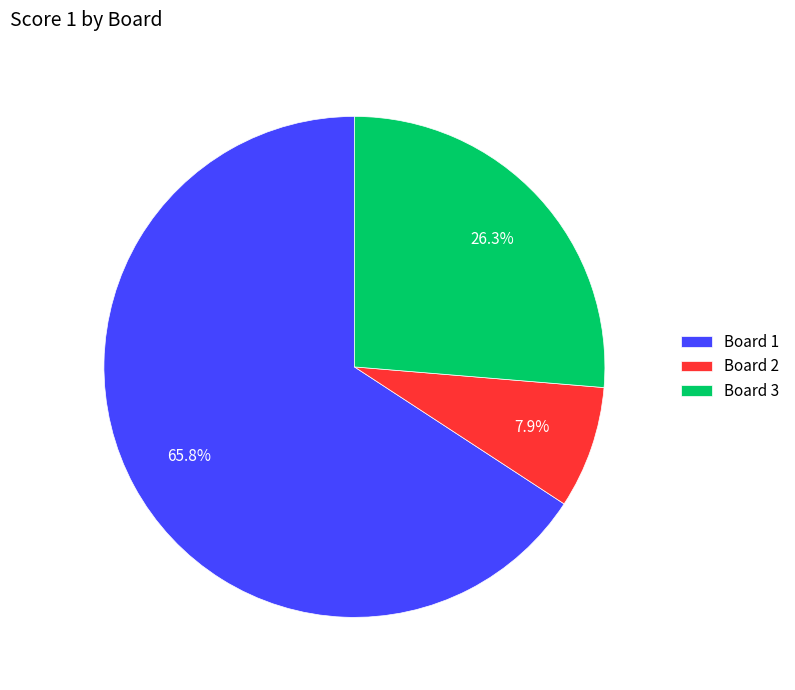

To the nearest percent, what is the average slice percentage?

33%